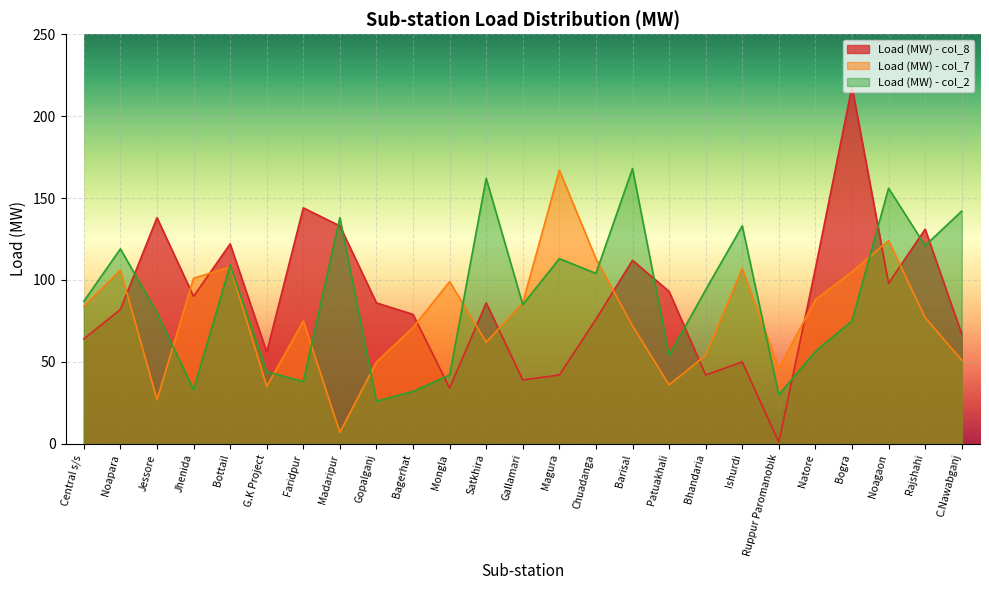

What is the label of the 12th point from the right?

Magura